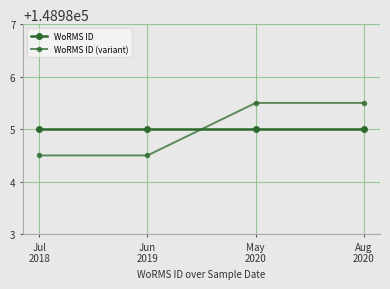

Reading left to right, list all the values displayed in this chart.

WoRMS ID: 148985.0	148985.0	148985.0	148985.0
WoRMS ID (variant): 148984.5	148984.5	148985.5	148985.5